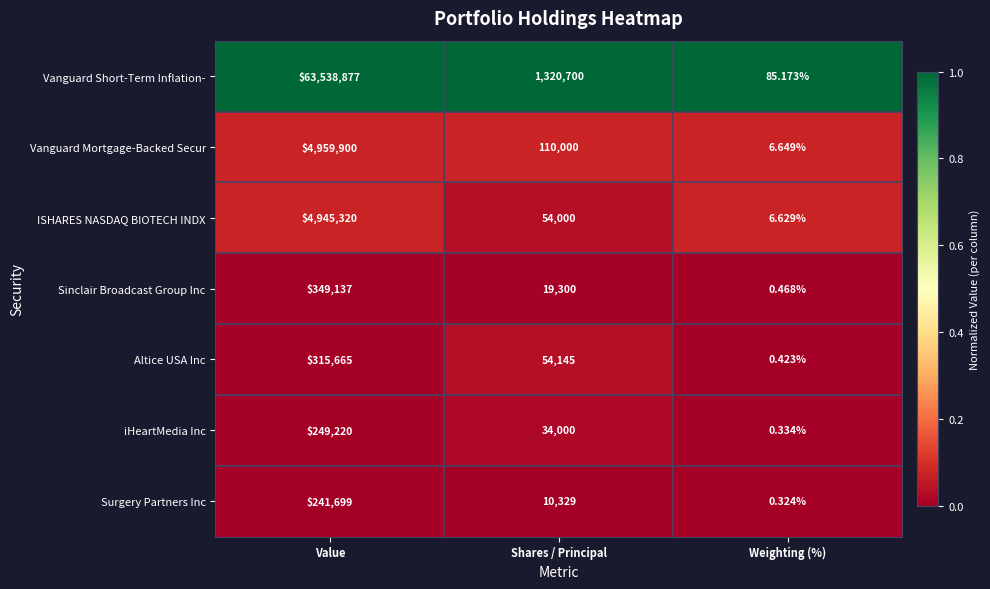

What is the difference between the highest and lowest values at Weighting (%)?

84.8